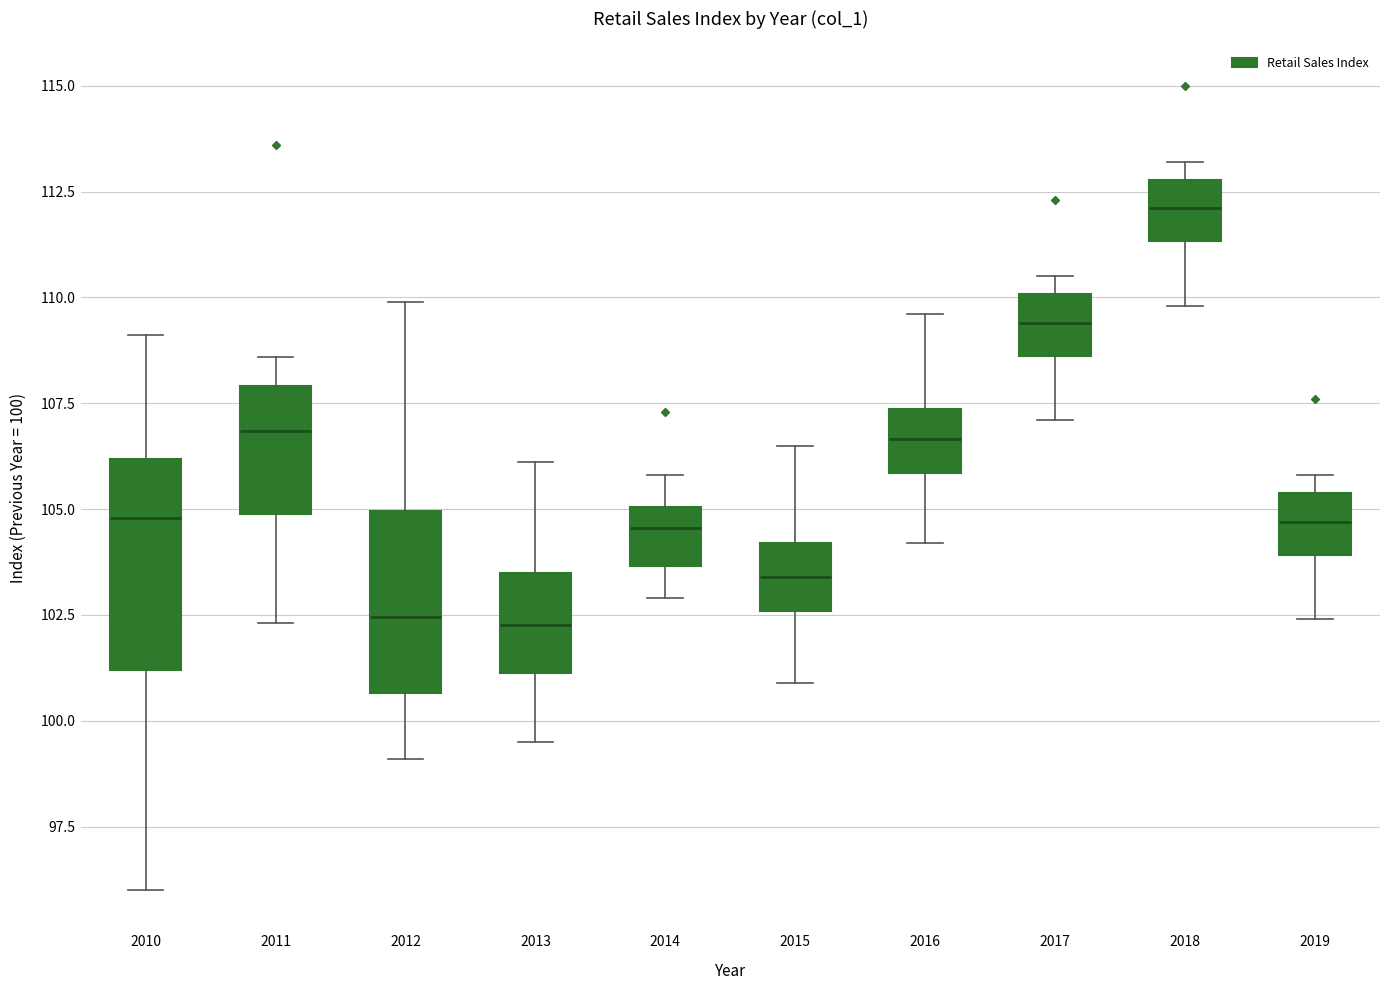

Which box is the tallest, from its lower edge to its upper edge?

2010